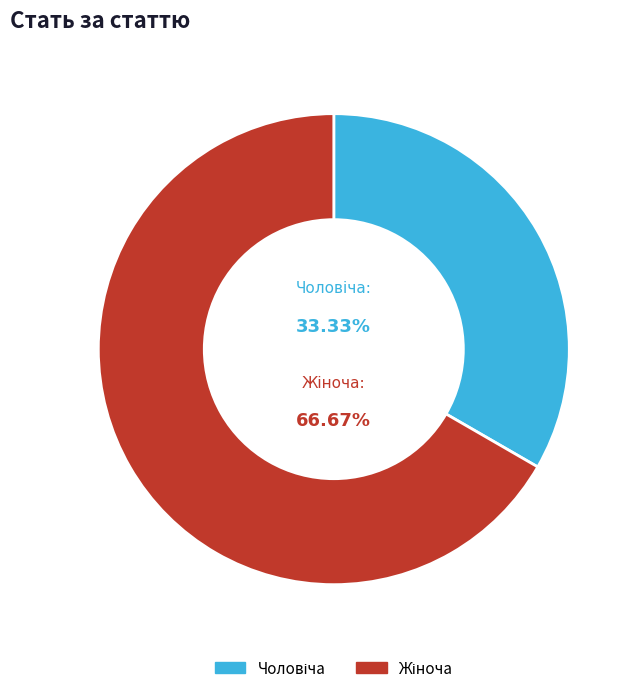

Does any single category account for the majority?

Yes